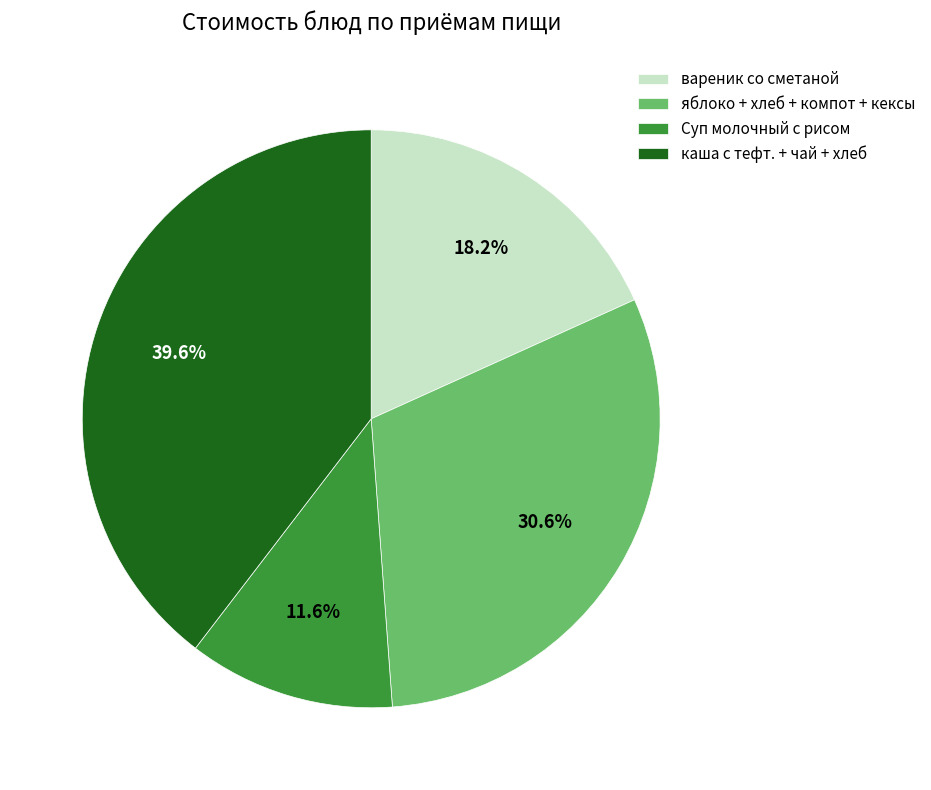

Is it true that вареник со сметаной is 33% of the pie?

False